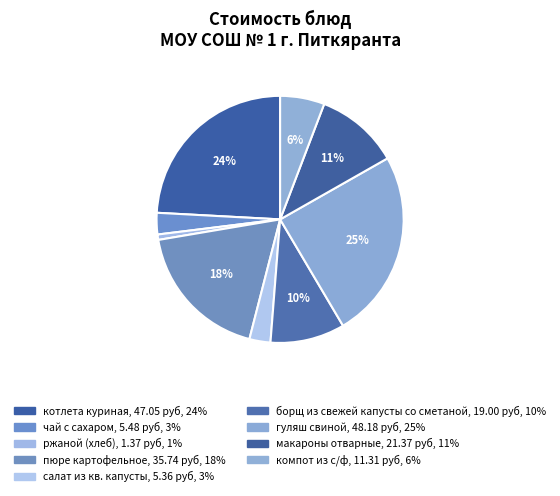

The борщ из свежей капусты со сметаной slice represents 21% of the pie. True or false?

False